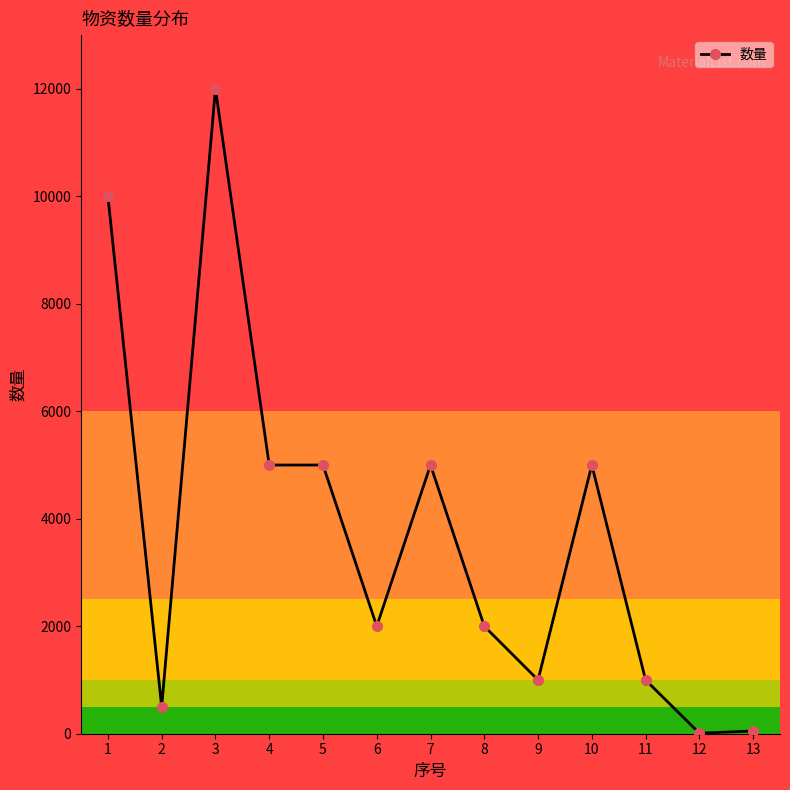

At which category does the data reach its first local peak?

3